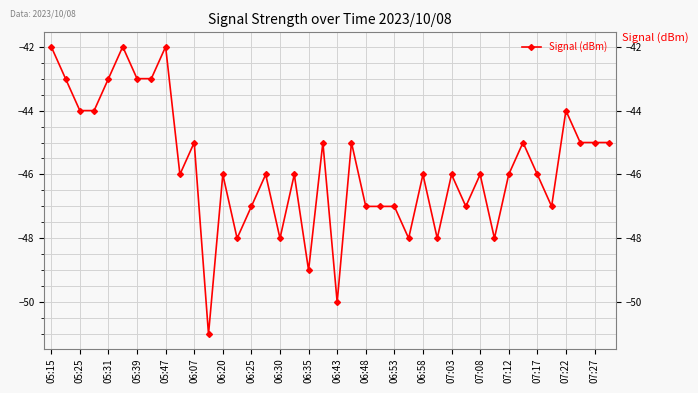

Reading right to left, transcribe all the data shown in this chart.

-45	-45	-45	-44	-47	-46	-45	-46	-48	-46	-47	-46	-48	-46	-48	-47	-47	-47	-45	-50	-45	-49	-46	-48	-46	-47	-48	-46	-51	-45	-46	-42	-43	-43	-42	-43	-44	-44	-43	-42